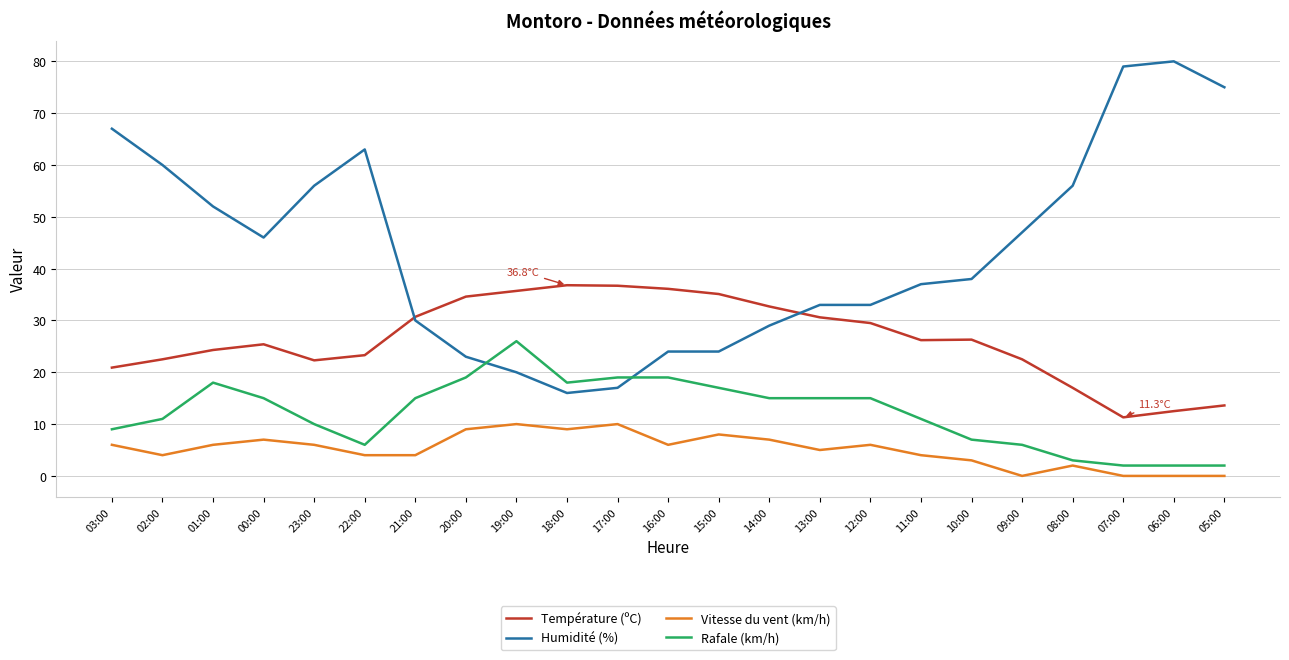

Rank the series by their average value, from highest to lowest.

Humidité (%), Température (ºC), Rafale (km/h), Vitesse du vent (km/h)